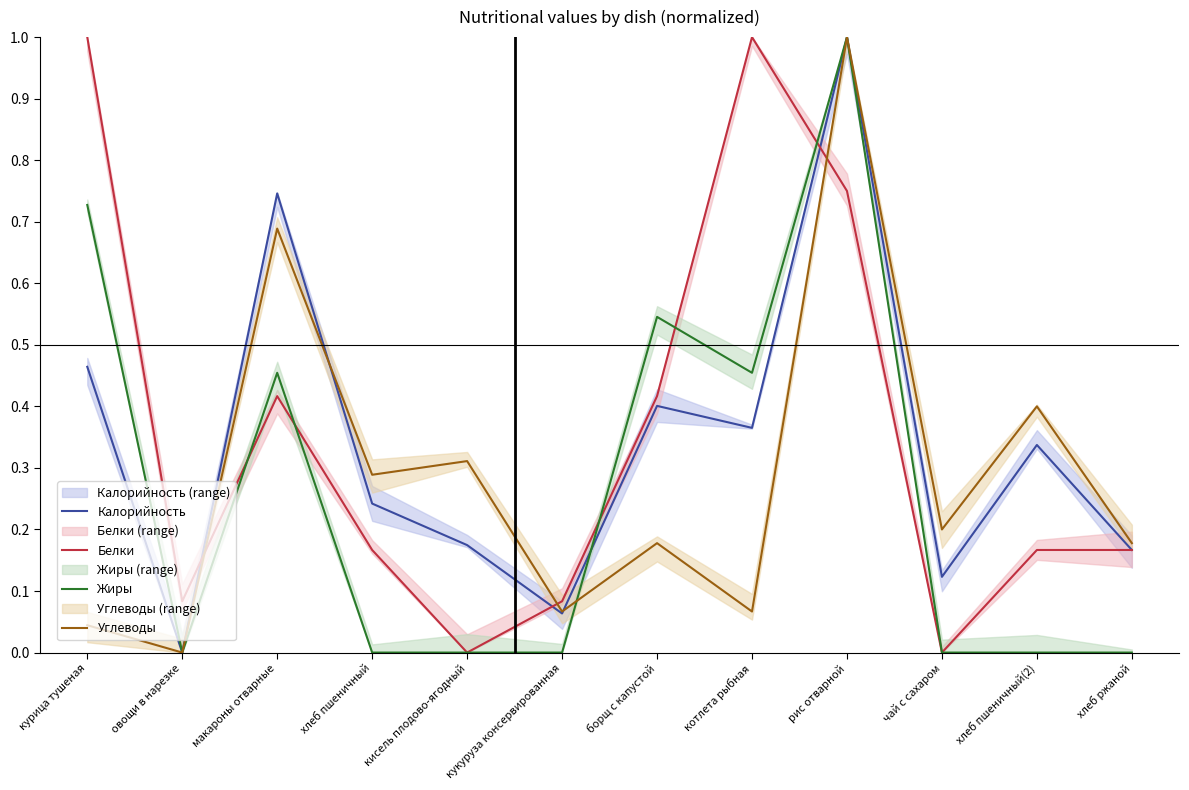

What position from the right is хлеб ржаной?

1